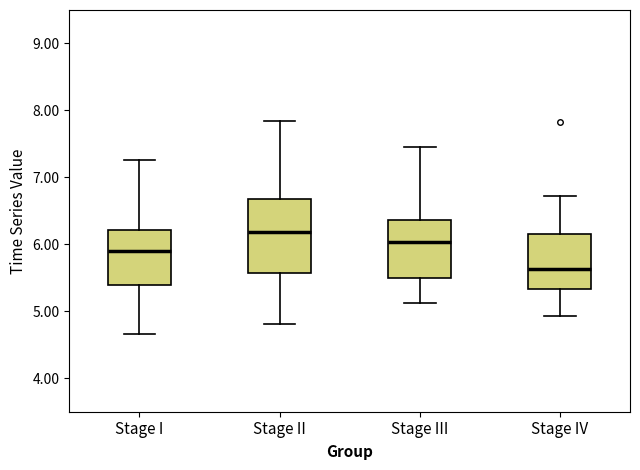

Where does the median line of the box for Stage IV sit on the y-axis? The values are not printed on the chart, so give them approximately, as read against the axis.

5.6